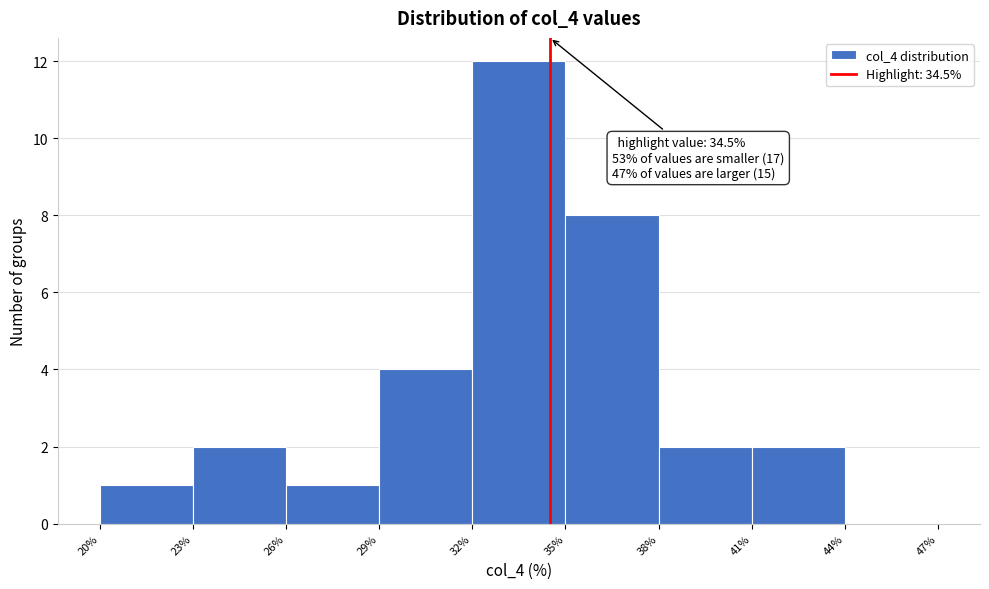

Which range on the x-axis has the tallest bar?

32% to 35%